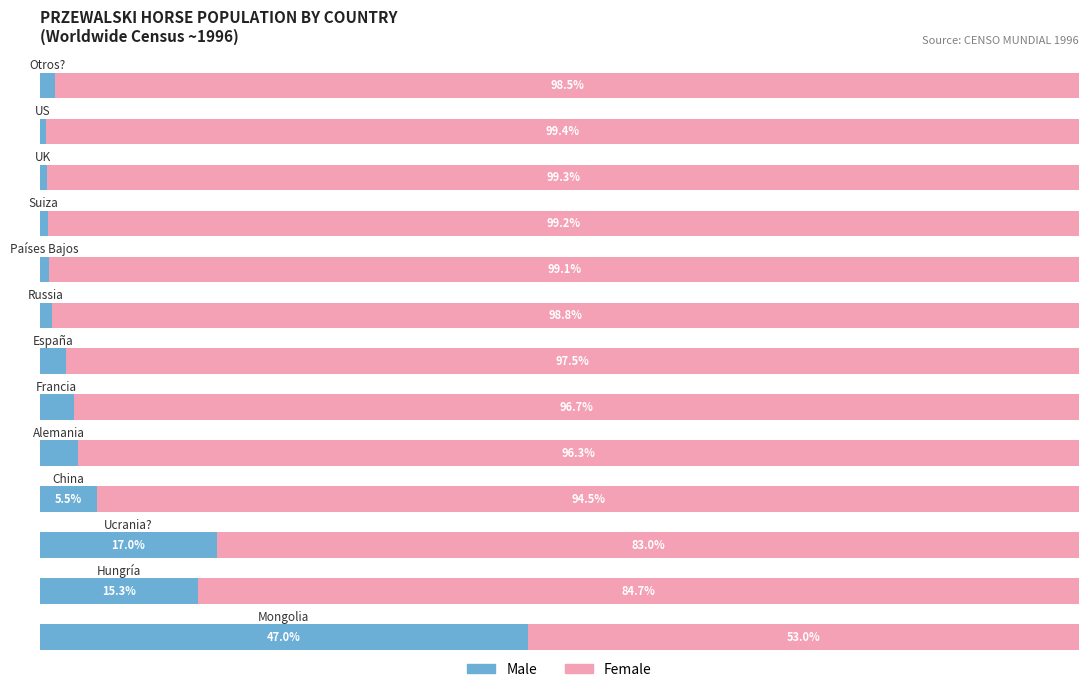

Reading right to left, transcribe all the data shown in this chart.

Male: 1.5	0.6	0.7	0.8	0.9	1.2	2.5	3.3	3.7	5.5	17.0	15.3	47.0
Female: 98.5	99.4	99.3	99.2	99.1	98.8	97.5	96.7	96.3	94.5	83.0	84.7	53.0